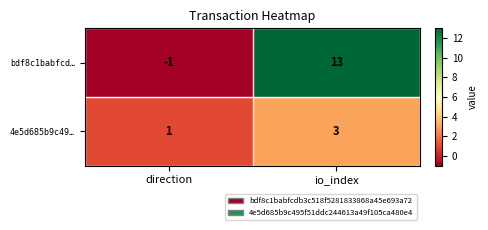

How many positive values does the bdf8c1babfcd… series have?

1